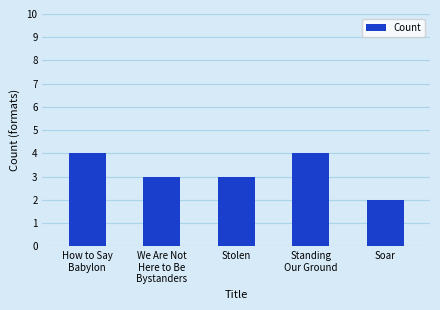

What is the label of the 5th bar from the left?

Soar